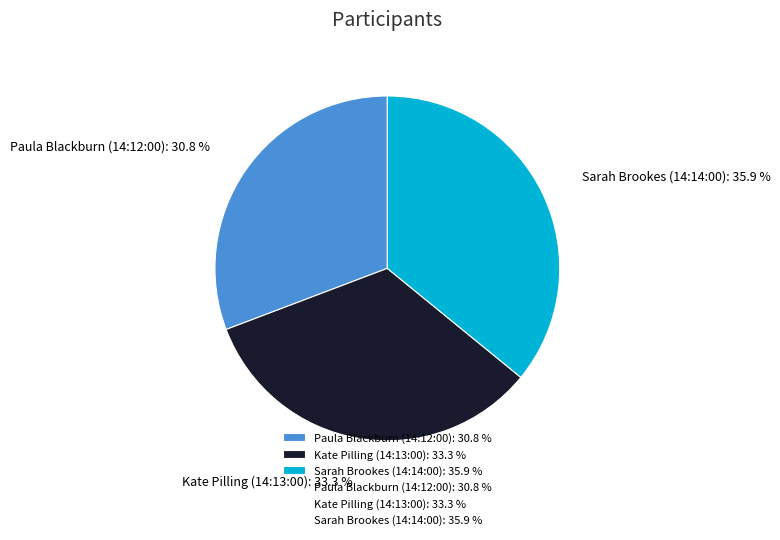

To the nearest percent, what is the difference between the largest and smallest slice percentages?

5%